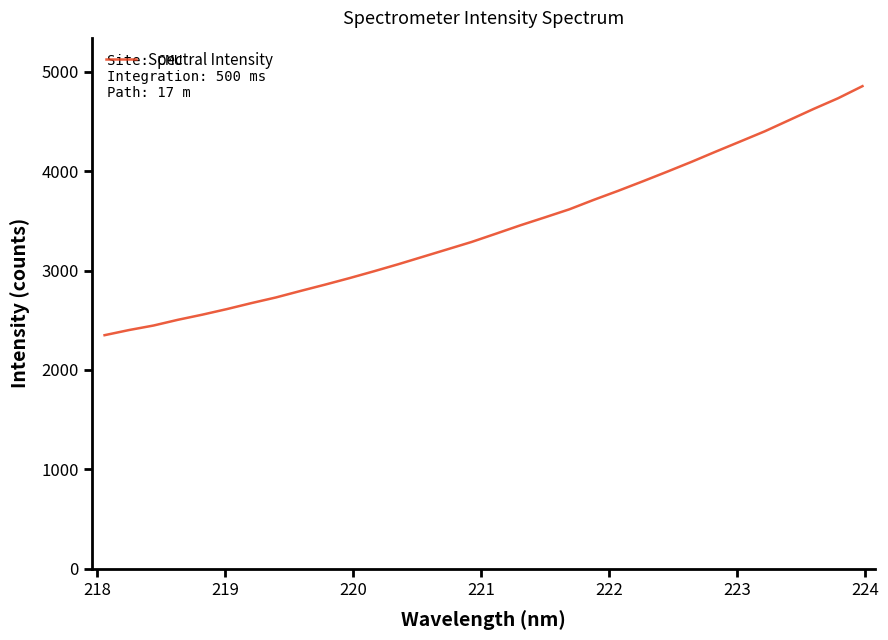

What is the greatest value displayed?

4854.9